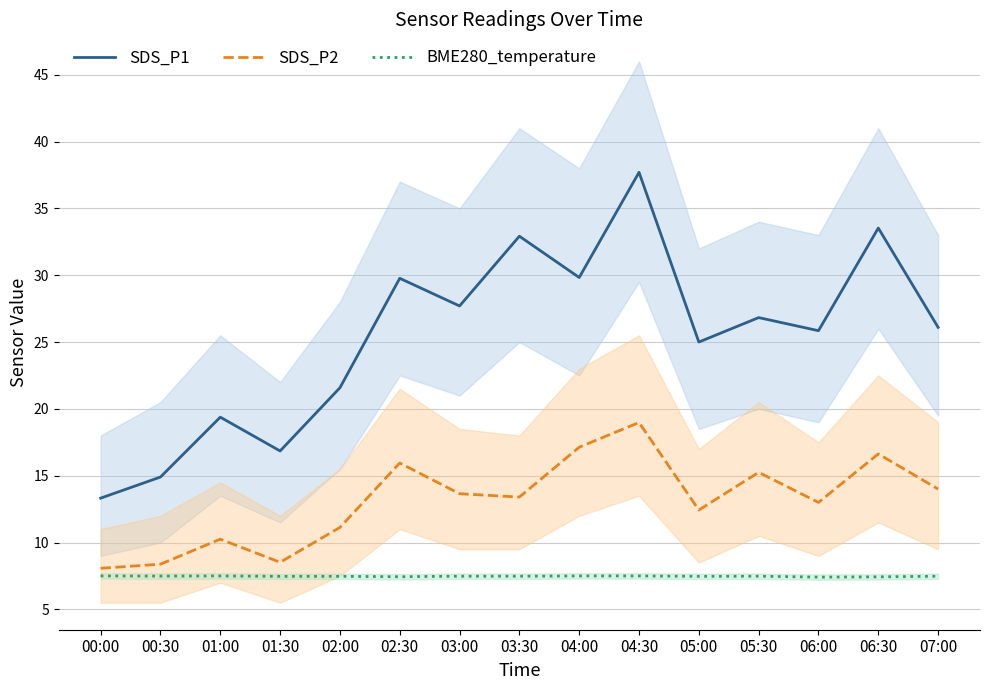

Where is BME280_temperature nearest to the value 7?

06:00